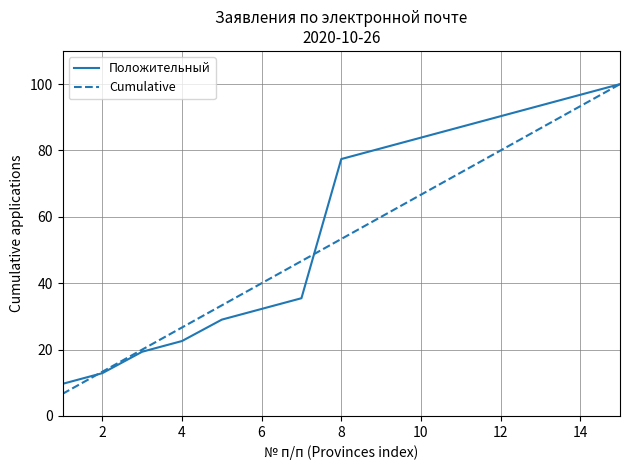

Rank the series by their average value, from highest to lowest.

Положительный, Cumulative